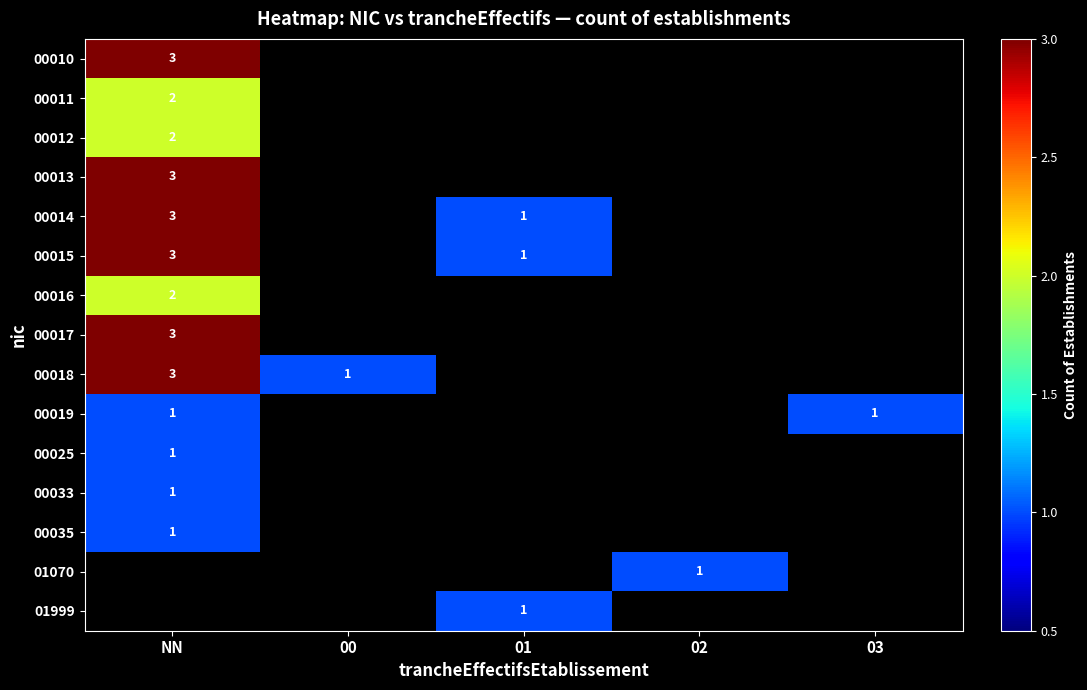

Is it true that 00016 equals 2 at NN?

True